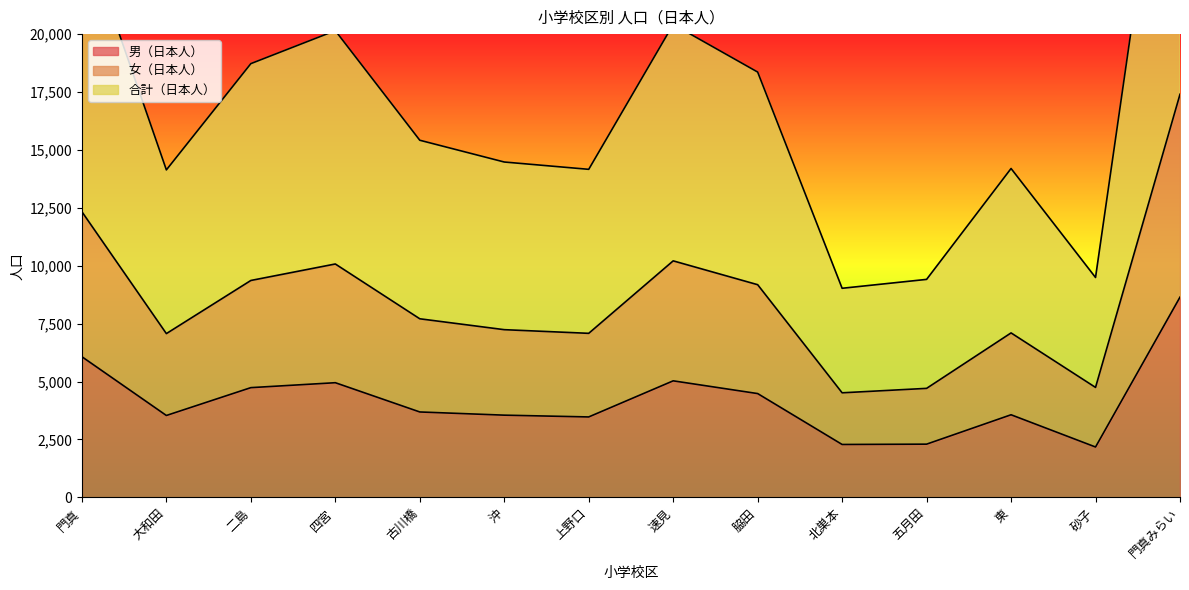

What is the label of the 13th point from the right?

大和田